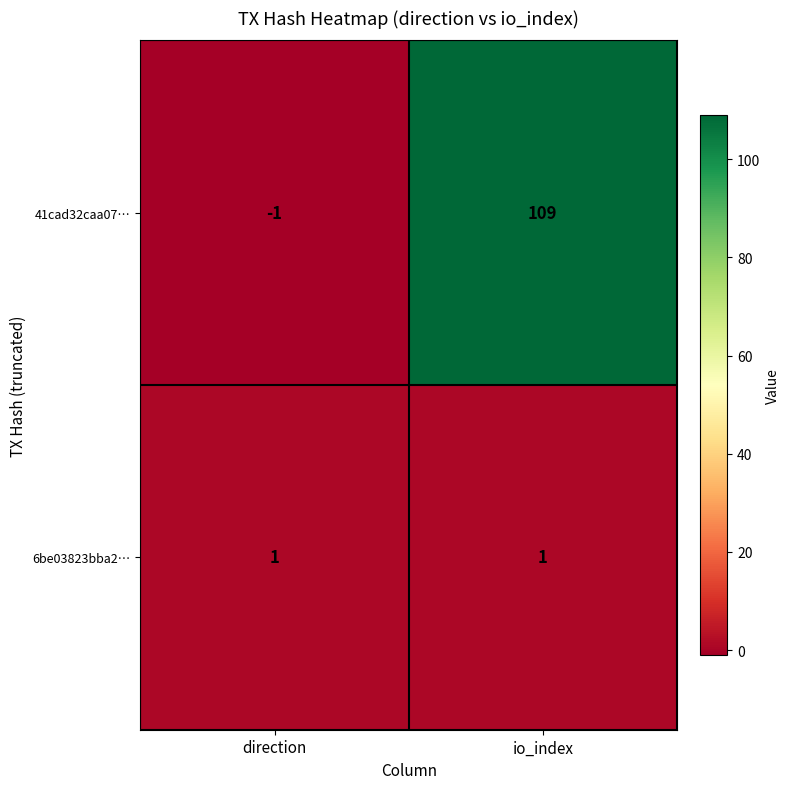

How many values in the 41cad32caa07… series are below 109?

1